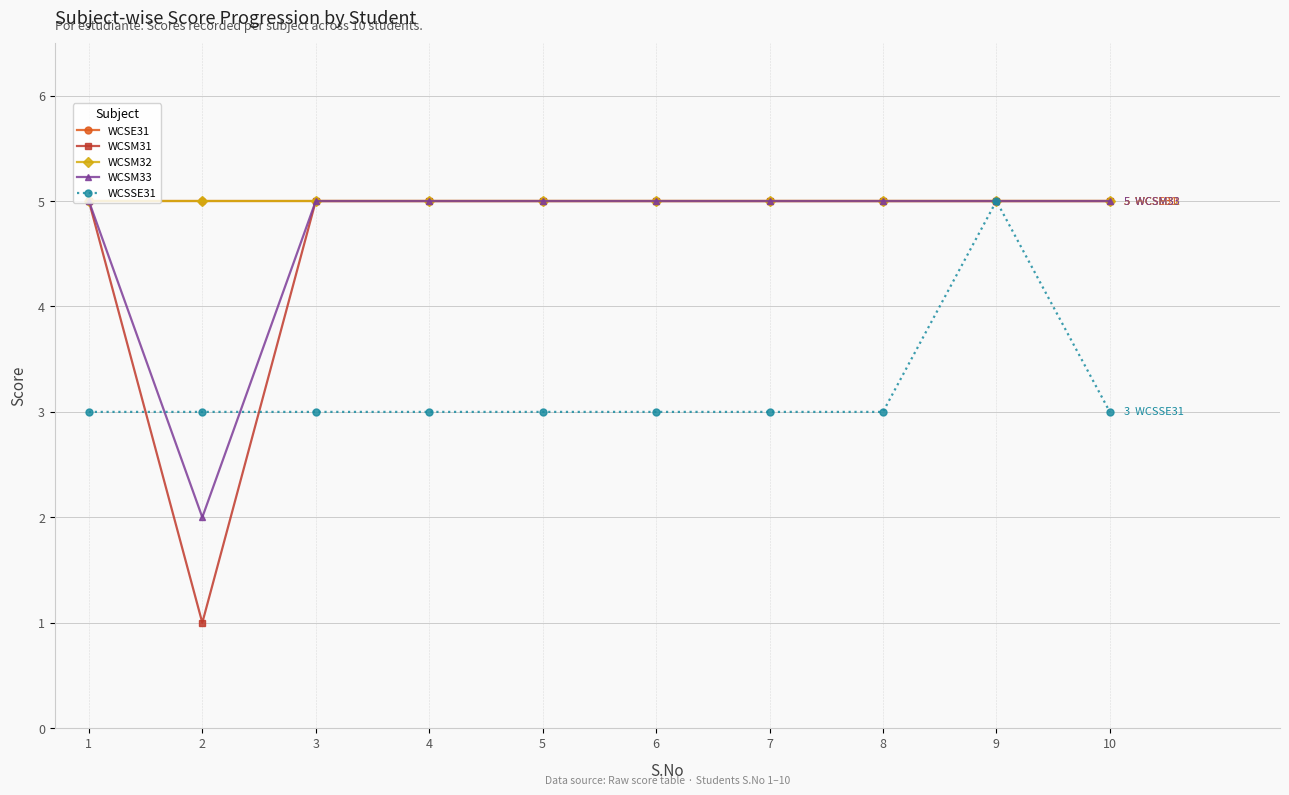

Reading left to right, list all the values displayed in this chart.

WCSE31: 5	5	5	5	5	5	5	5	5	5
WCSM31: 5	1	5	5	5	5	5	5	5	5
WCSM32: 5	5	5	5	5	5	5	5	5	5
WCSM33: 5	2	5	5	5	5	5	5	5	5
WCSSE31: 3	3	3	3	3	3	3	3	5	3